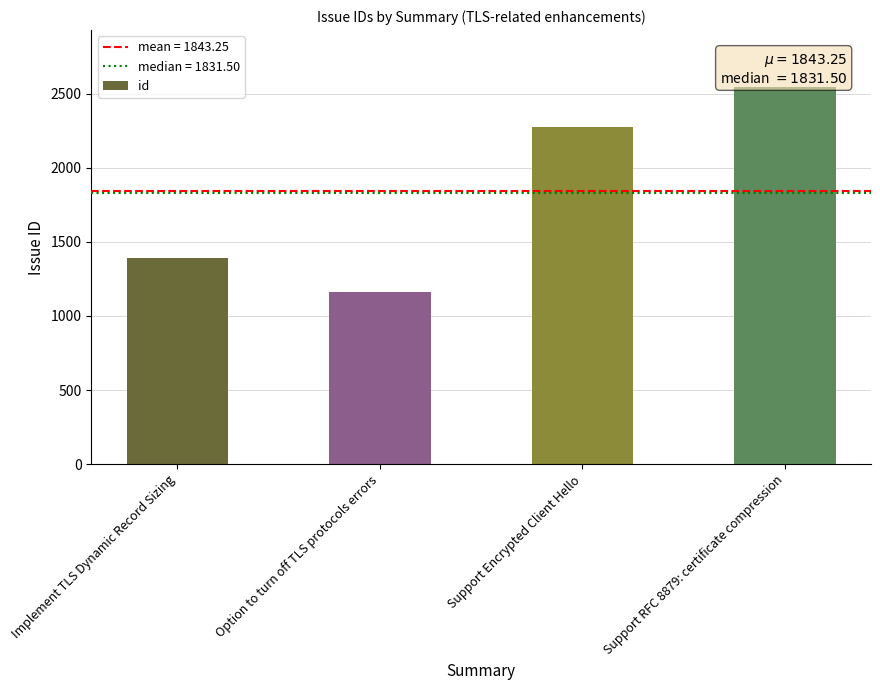

What is the difference between the maximum and second lowest values?

1158